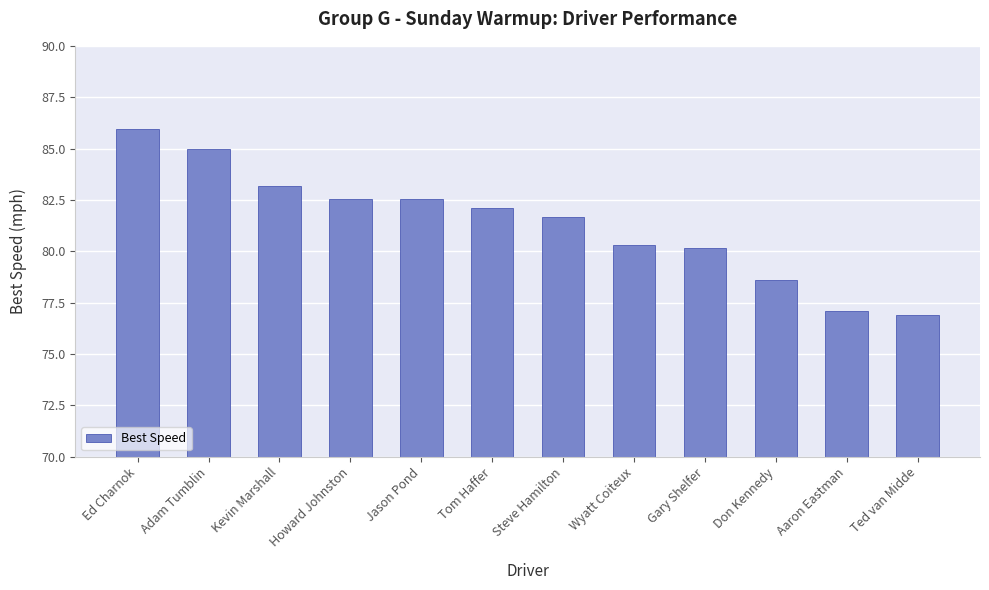

What is the ratio of the value at Don Kennedy to the value at Steve Hamilton?

1.0